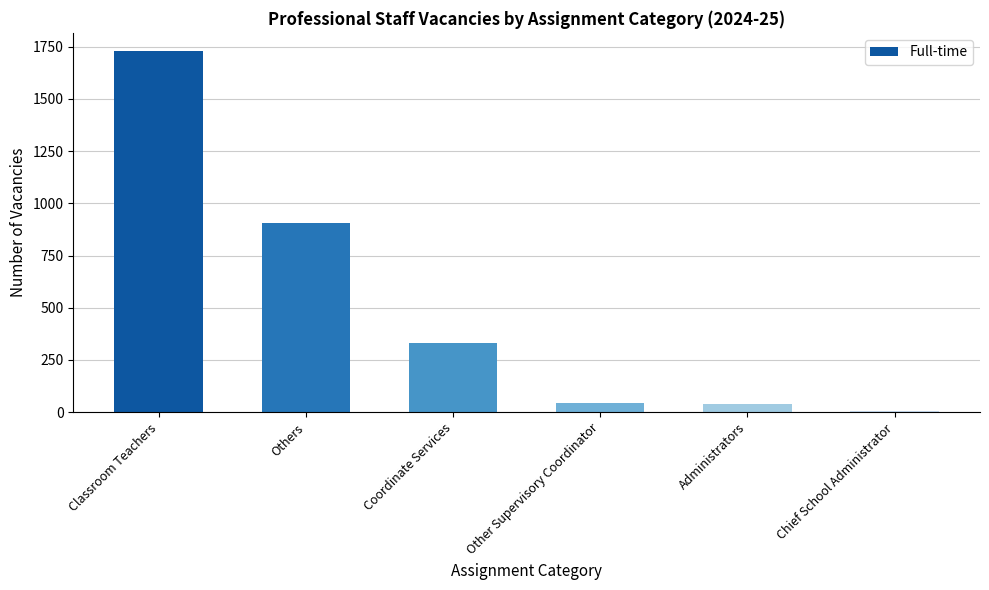

The value at Others is 1402. True or false?

False